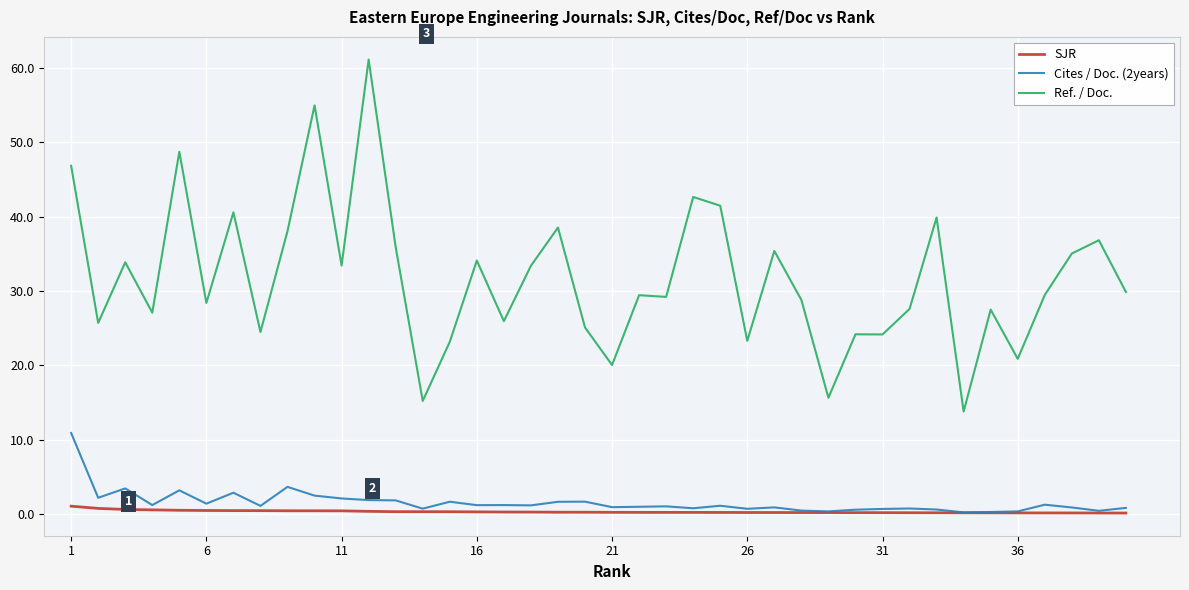

What is the maximum value shown in the chart?

61.1